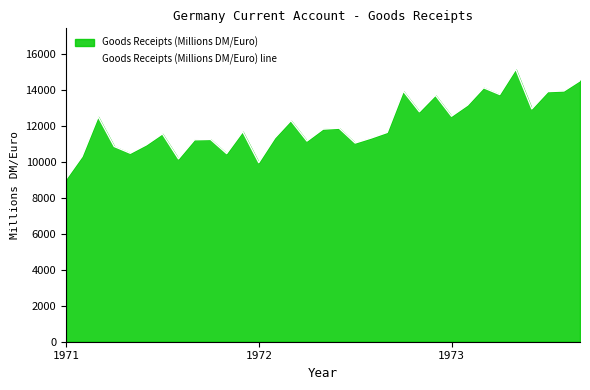

Which category has the highest value across all series?

28